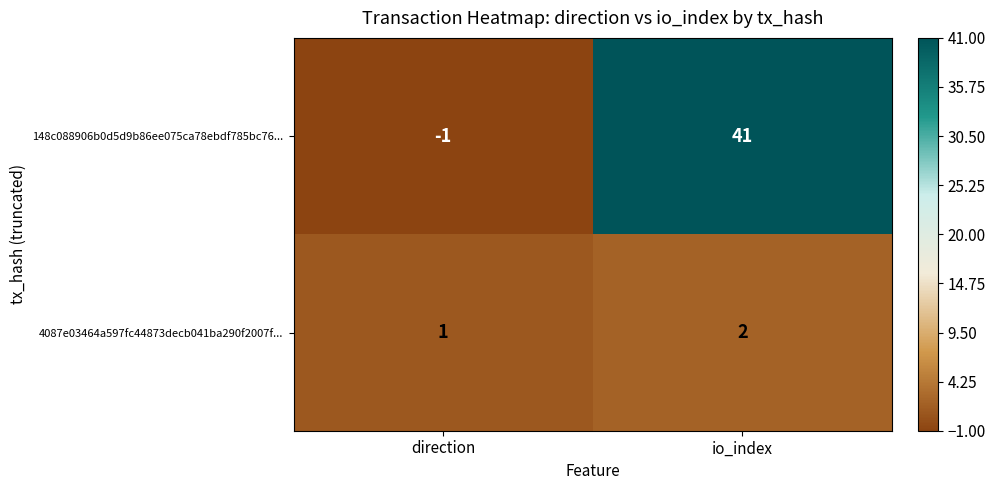

Which label corresponds to the largest value in the chart?

io_index